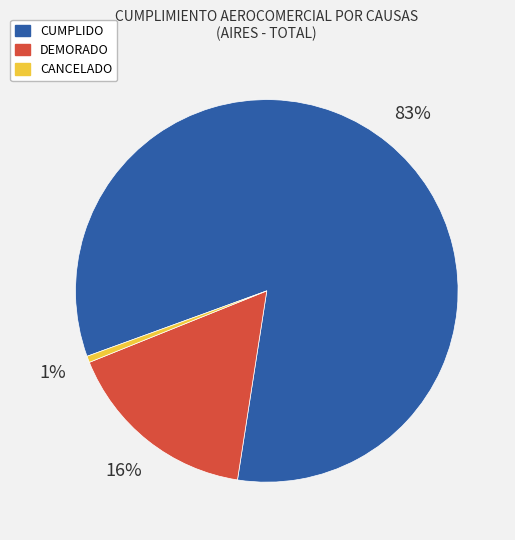

Which category has the biggest portion of the pie?

CUMPLIDO